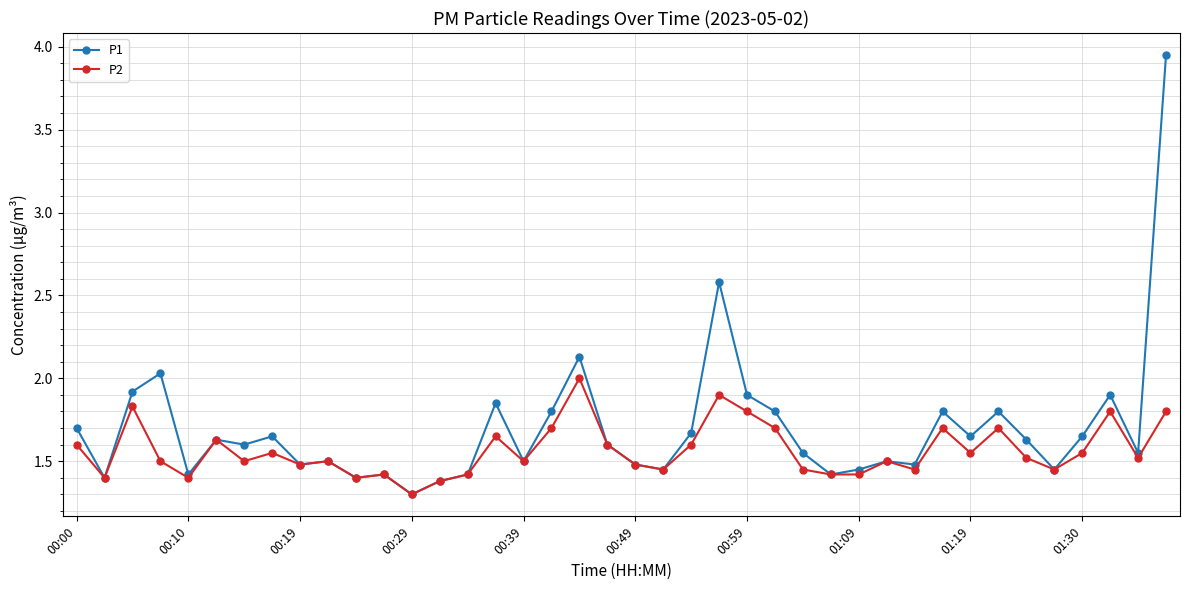

What is the minimum value for P1?

1.3